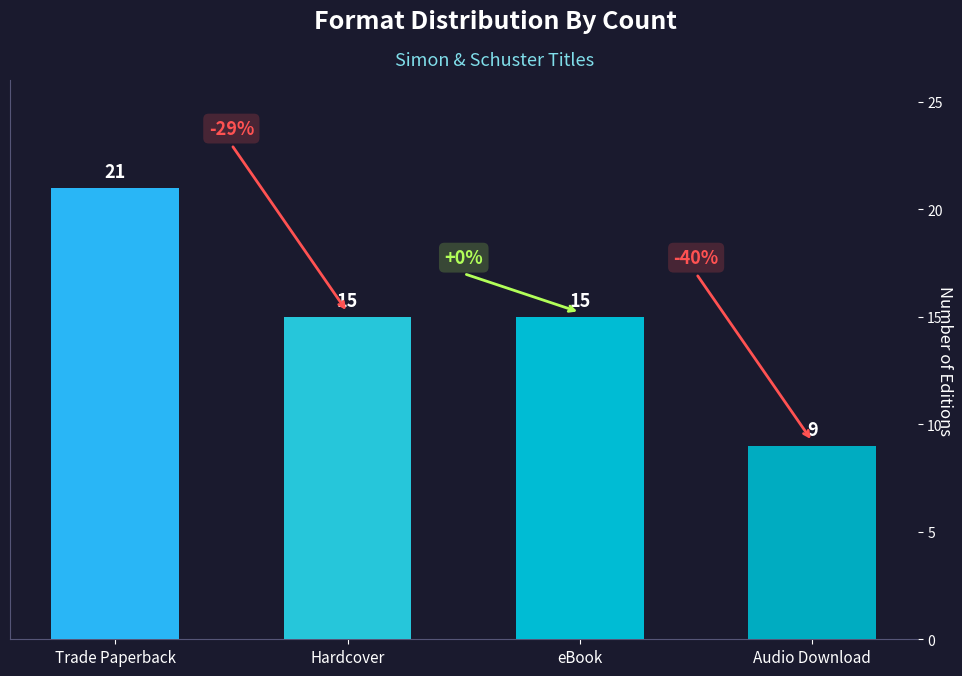

Reading left to right, transcribe all the data shown in this chart.

Trade Paperback=21	Hardcover=15	eBook=15	Audio Download=9